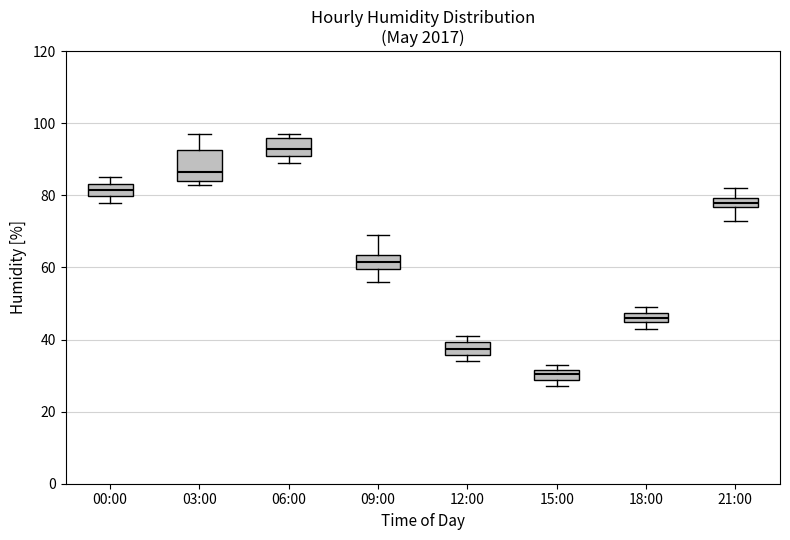

Where is the lower edge of the box for 21:00 on the y-axis? The values are not printed on the chart, so give them approximately, as read against the axis.

76